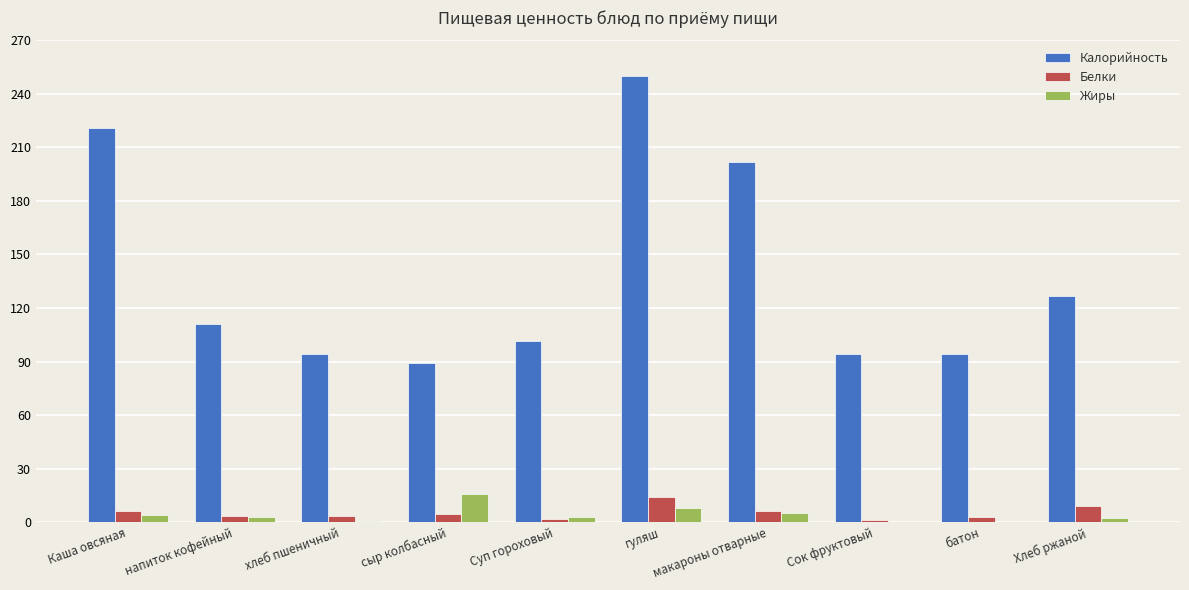

What is the greatest value displayed?

250.0